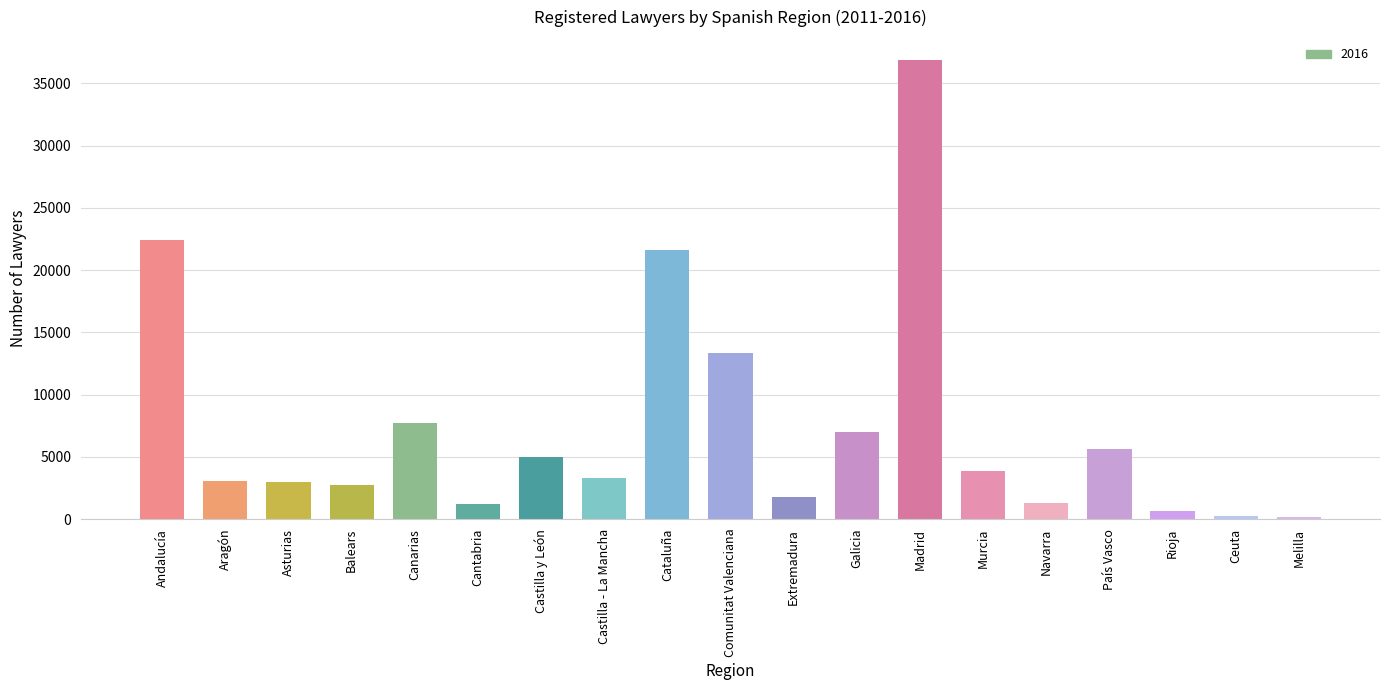

True or false: the data shows 10813 at Galicia.

False